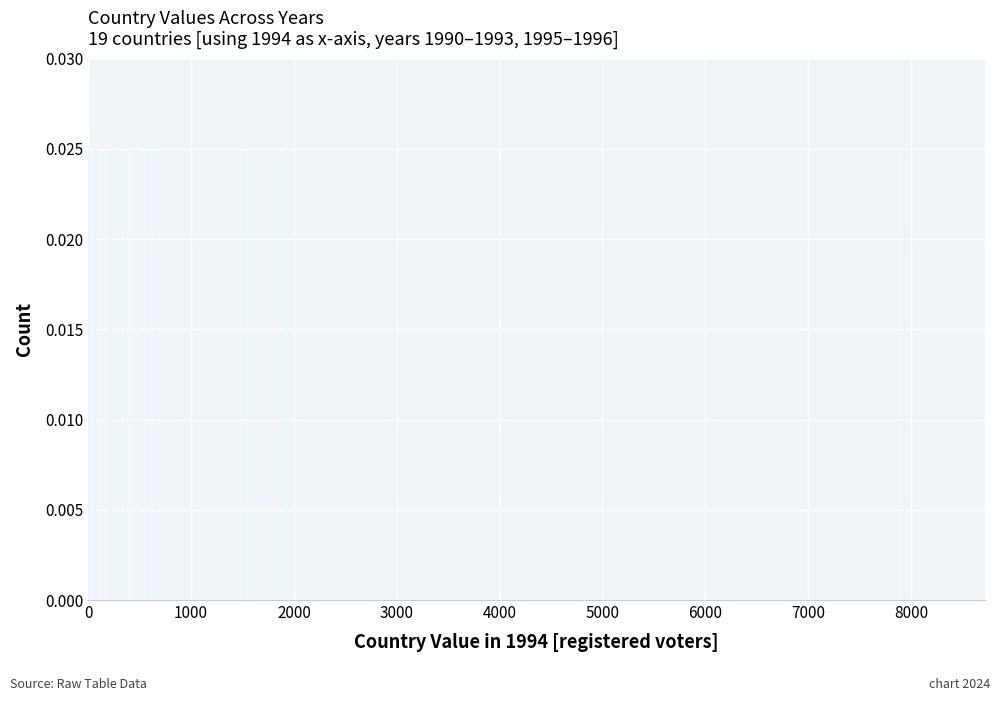

List the labels in order of 1992 value, largest first.

IT, ES, EL, PT, CY, MT, UK, DK, FR, SE, IS, HR, EE, TR, FI, NL, DE, NO, IE